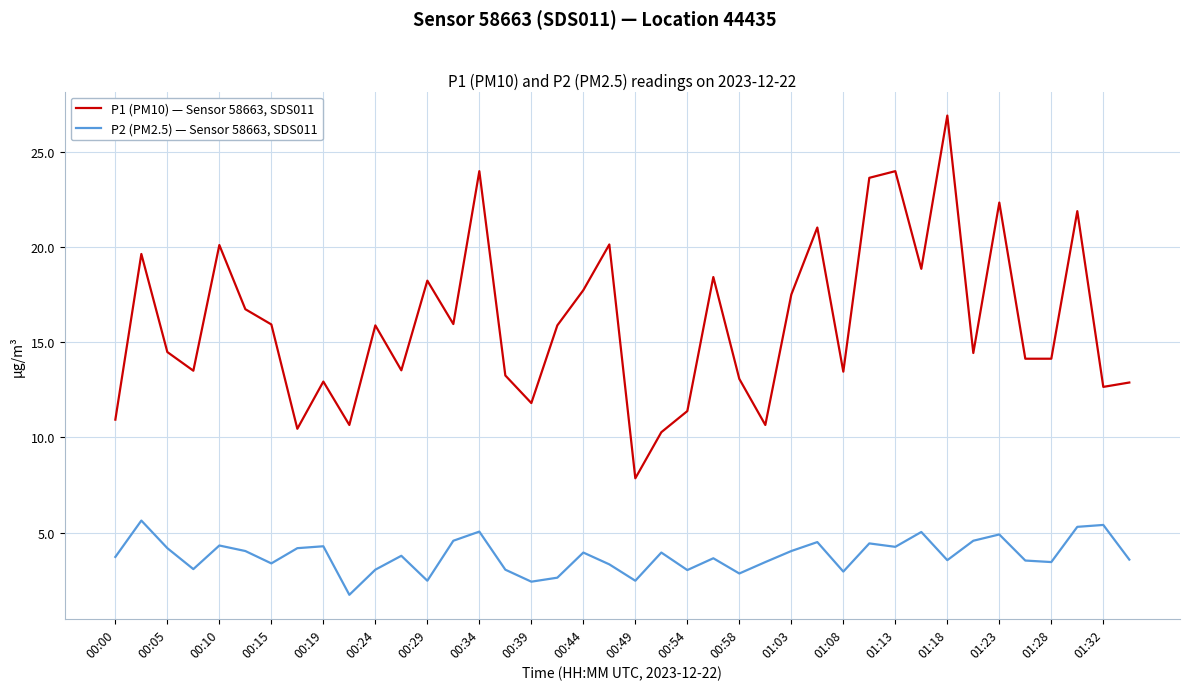

What are all the series names shown in the legend?

P1 (PM10) — Sensor 58663, SDS011, P2 (PM2.5) — Sensor 58663, SDS011